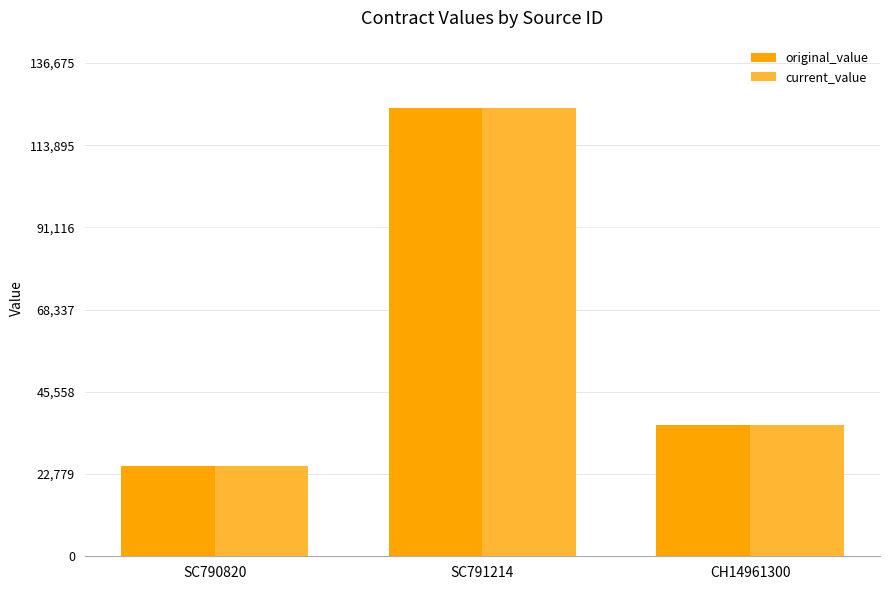

Reading left to right, what are all the values shown in this chart?

original_value: SC790820=25000.0	SC791214=124250.0	CH14961300=36427.9
current_value: SC790820=25000.0	SC791214=124250.0	CH14961300=36427.9